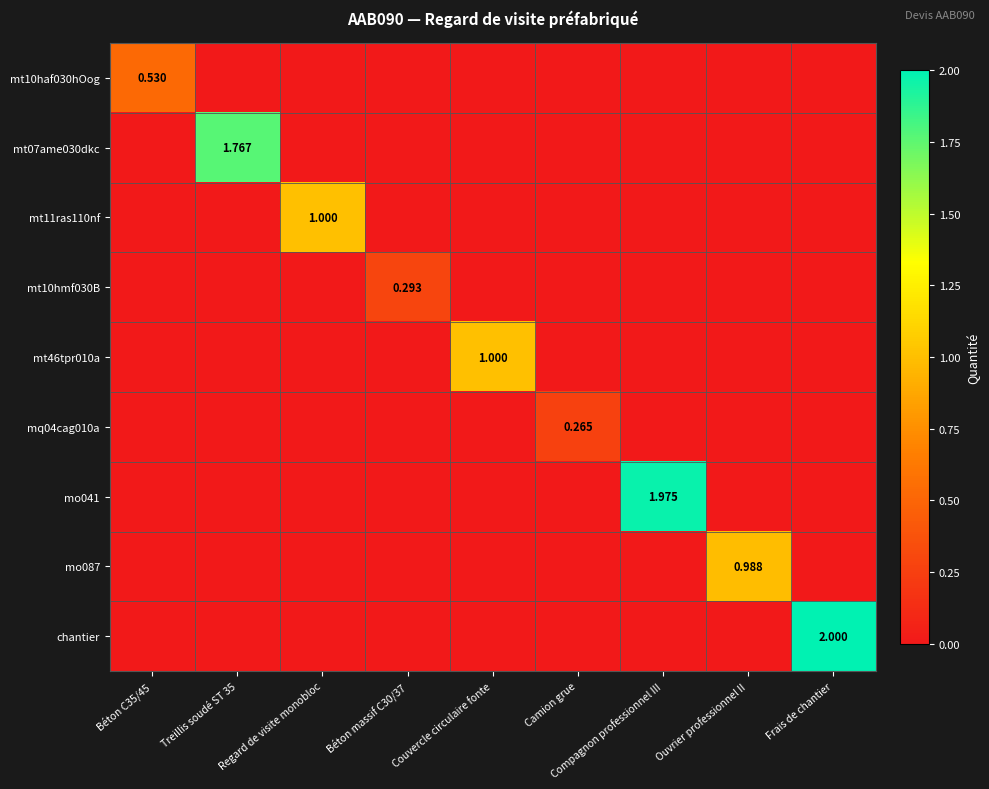

List the series in order of their peak value, lowest first.

mq04cag010a, mt10hmf030B, mt10haf030hOog, mo087, mt11ras110nf, mt46tpr010a, mt07ame030dkc, mo041, chantier